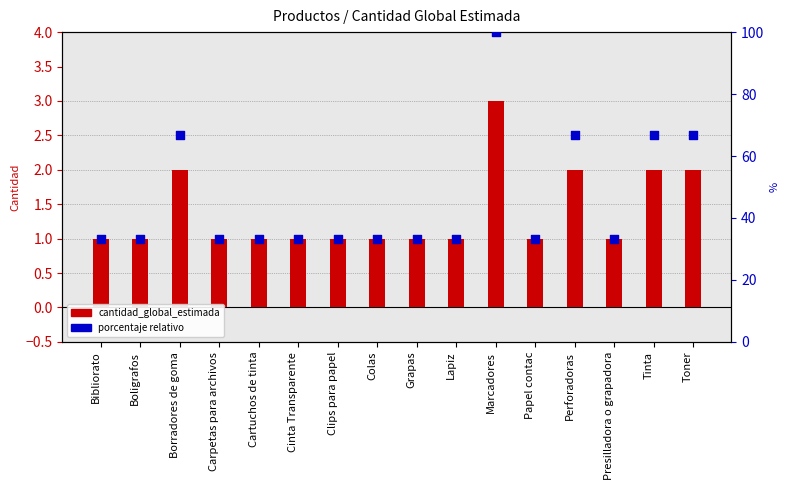

What is the total value across all series at Cinta Transparente?

34.3